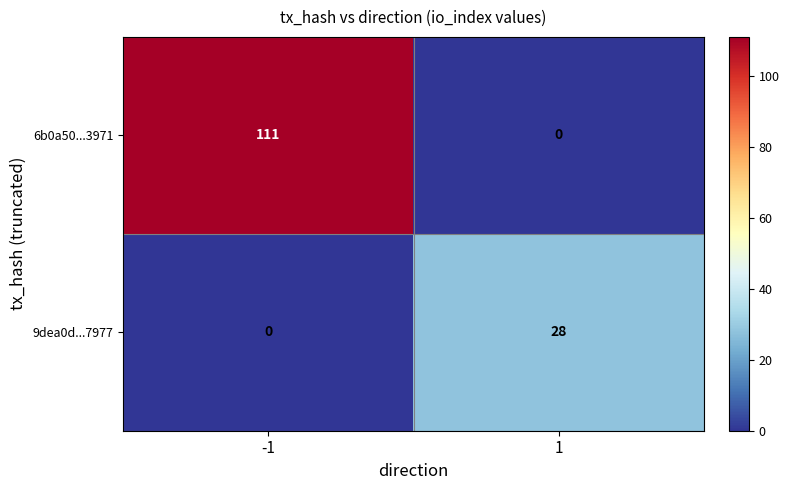

What is the total value across all series at -1?

111